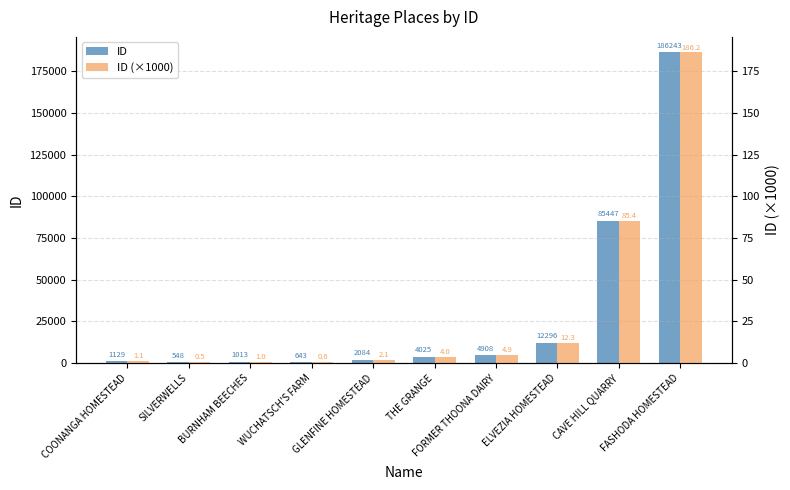

What is the spread (max minus min) of values at FASHODA HOMESTEAD?

186056.8